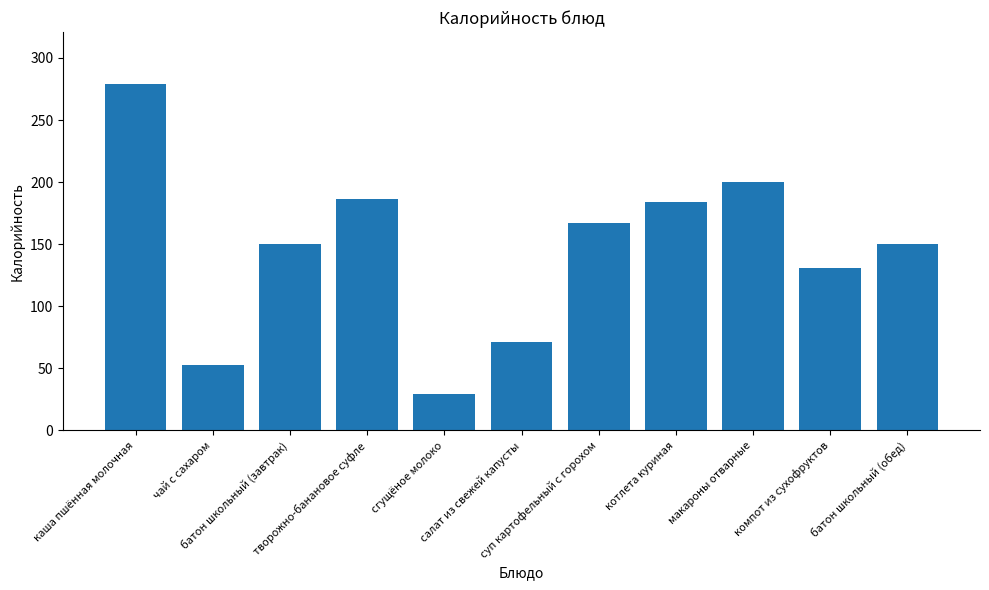

What is the label of the 2nd bar from the left?

чай с сахаром